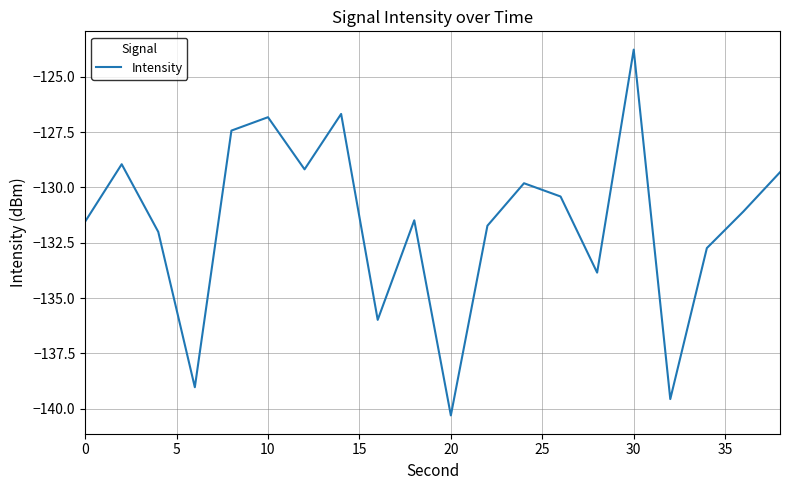

What is the maximum value shown in the chart?

-123.8